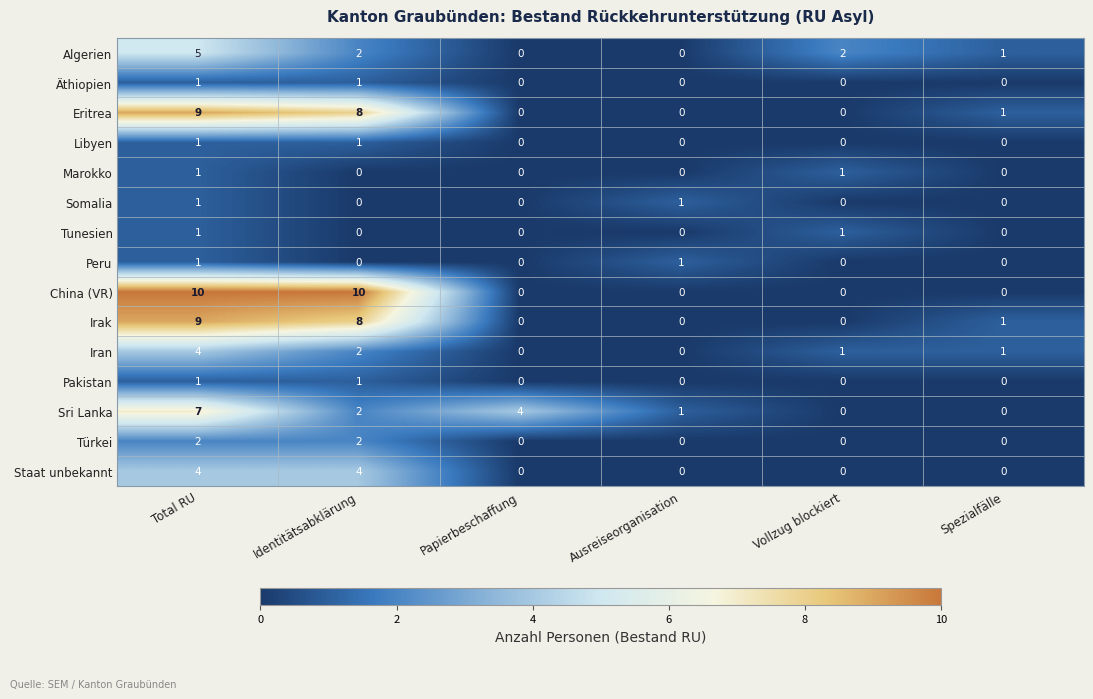

The Äthiopien series shows 1 at Vollzug blockiert. True or false?

False